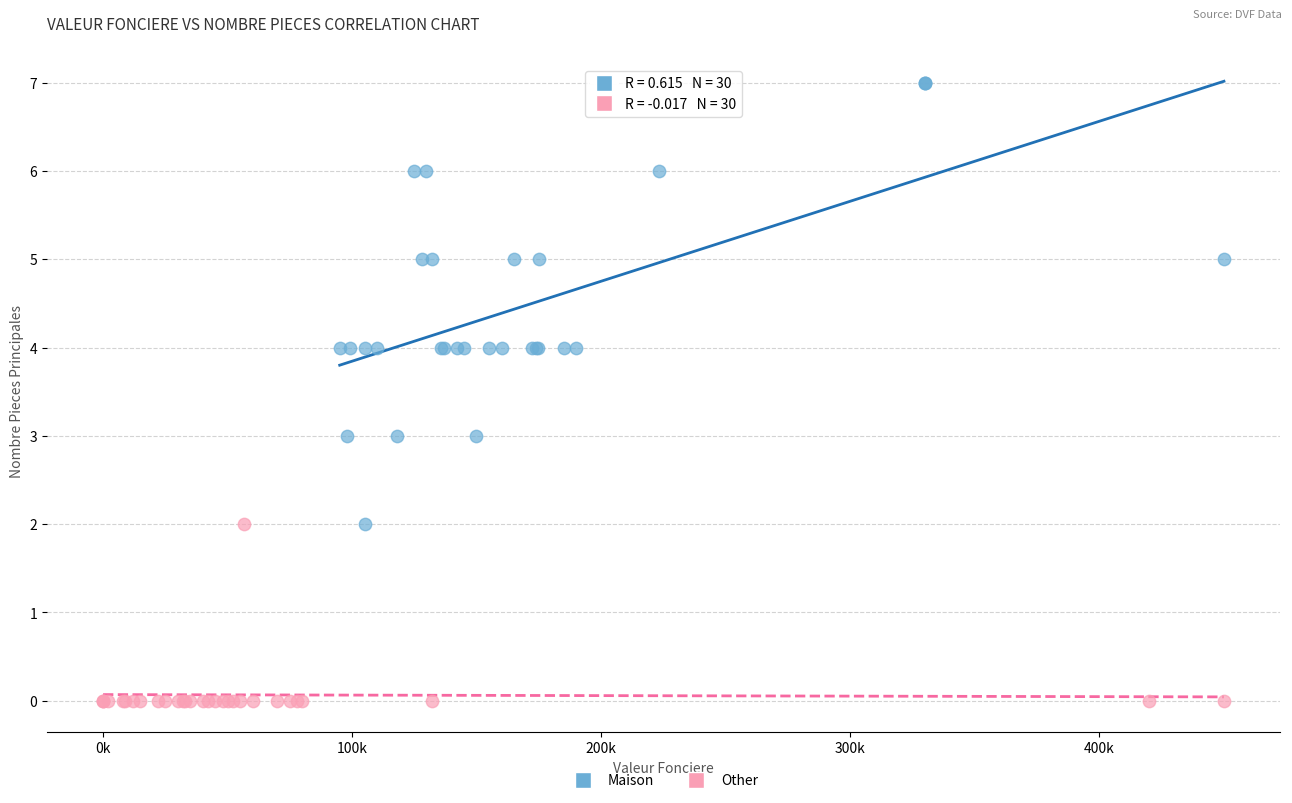

Which series has the widest spread of Y values?

Maison